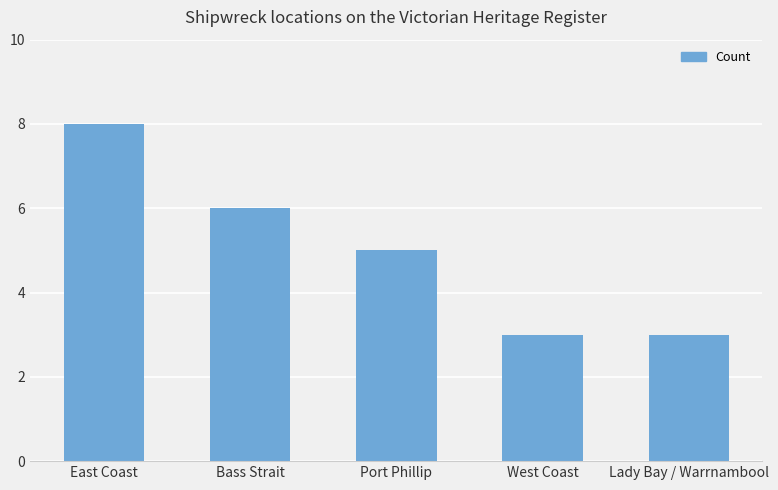

Count the number of categories in the chart.

5